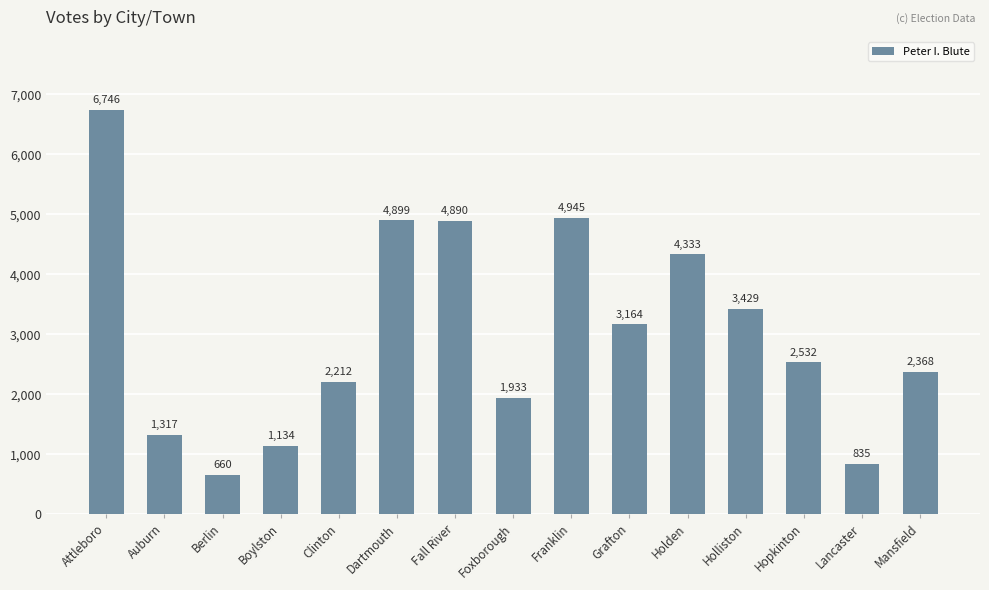

What is the average value?

3026